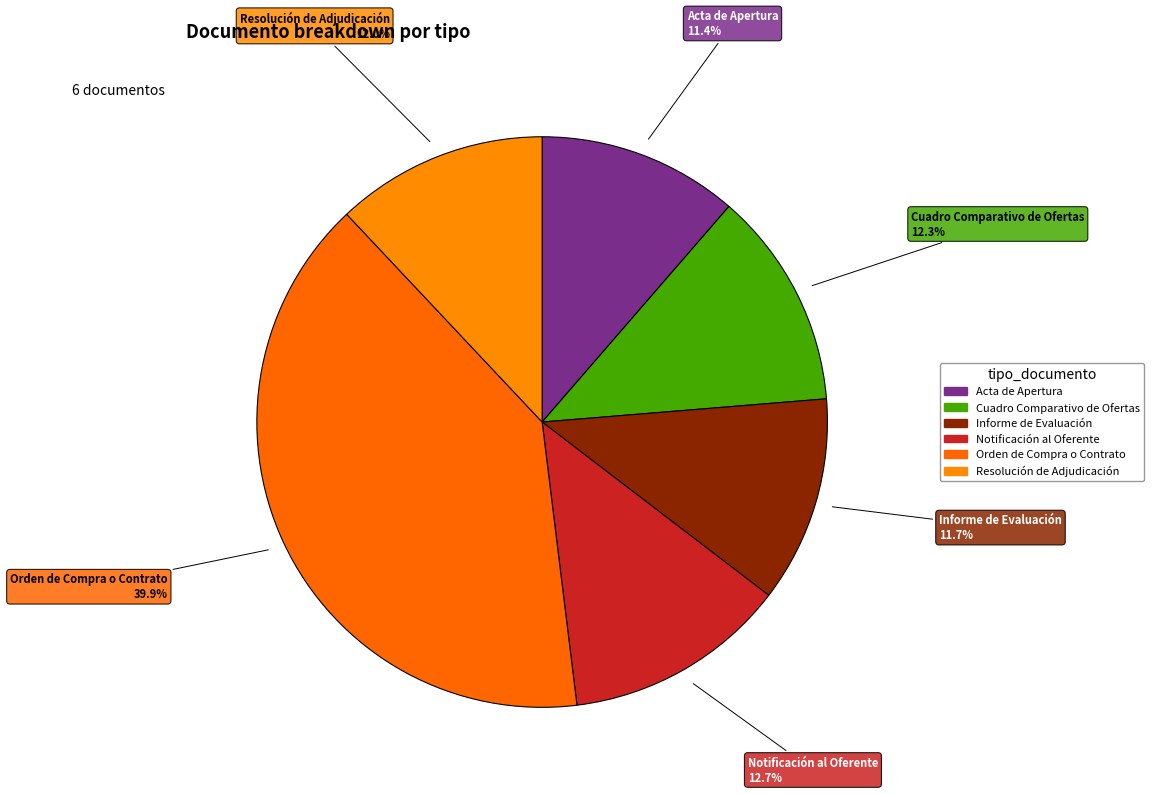

What is the ratio of the value at Orden de Compra o Contrato to the value at Cuadro Comparativo de Ofertas?

3.2